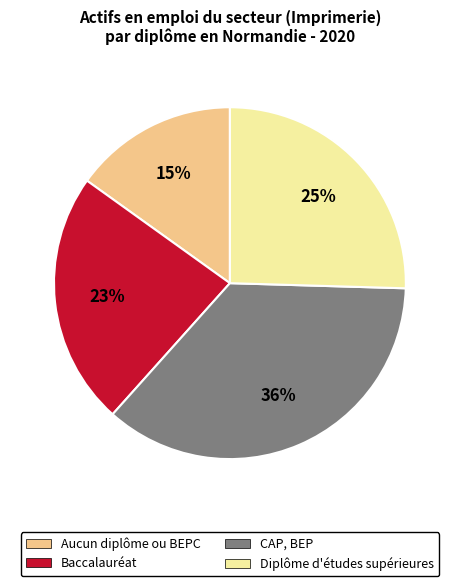

Combined, do Diplôme d'études supérieures and Baccalauréat account for over 50%?

No